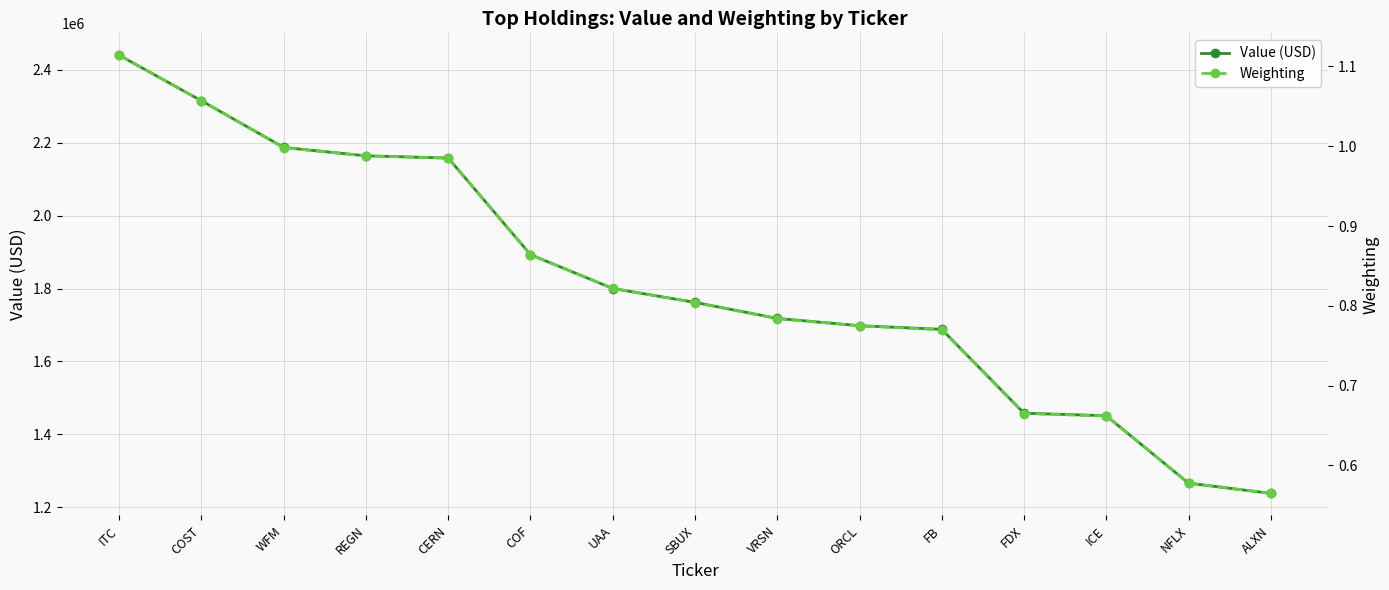

Reading left to right, extract all data points from this chart.

Value (USD): ITC=2440000.0	COST=2315000.0	WFM=2187000.0	REGN=2164000.0	CERN=2158000.0	COF=1893000.0	UAA=1800000.0	SBUX=1762000.0	VRSN=1718000.0	ORCL=1698000.0	FB=1688000.0	FDX=1458000.0	ICE=1451000.0	NFLX=1266000.0	ALXN=1238000.0
Weighting: ITC=1.1	COST=1.1	WFM=1.0	REGN=1.0	CERN=1.0	COF=0.9	UAA=0.8	SBUX=0.8	VRSN=0.8	ORCL=0.8	FB=0.8	FDX=0.7	ICE=0.7	NFLX=0.6	ALXN=0.6